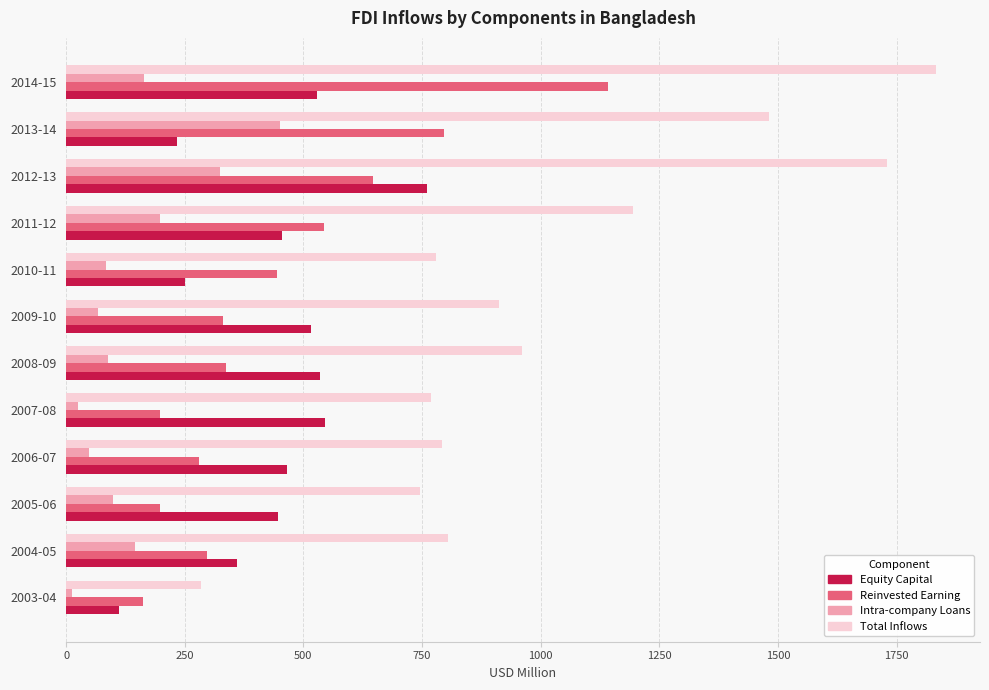

Which series has the largest range (max minus min)?

Total Inflows